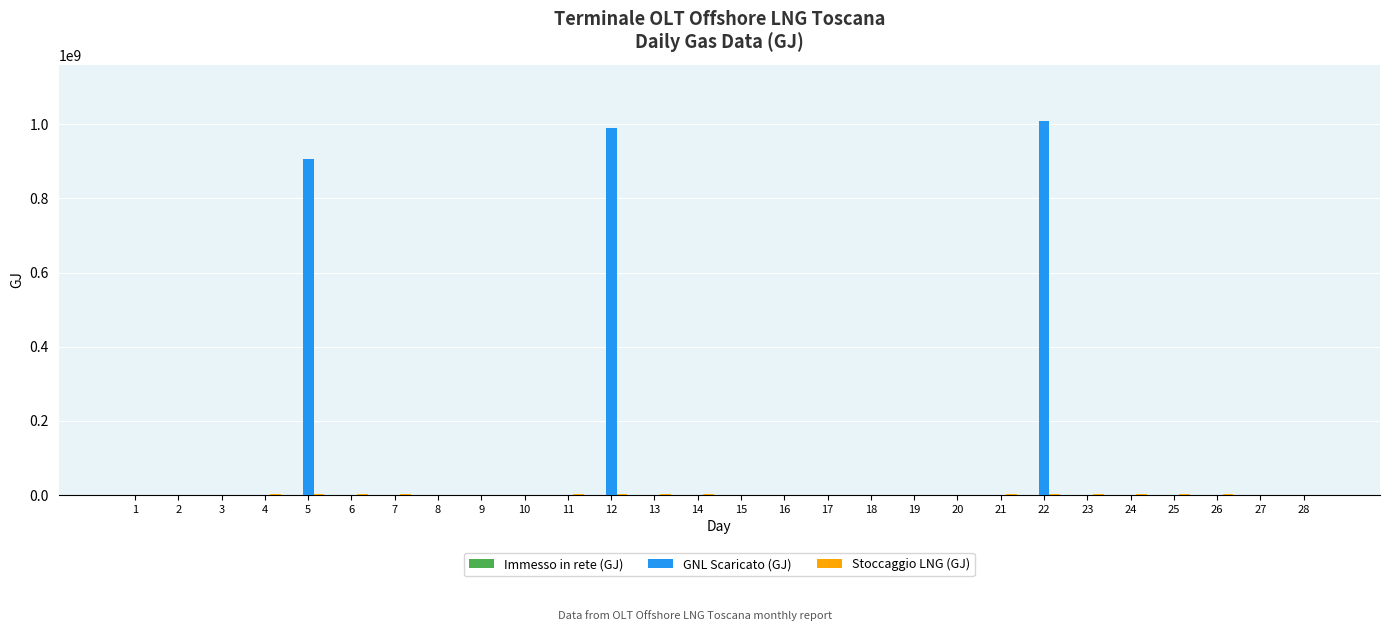

Which series has the largest range (max minus min)?

GNL Scaricato (GJ)